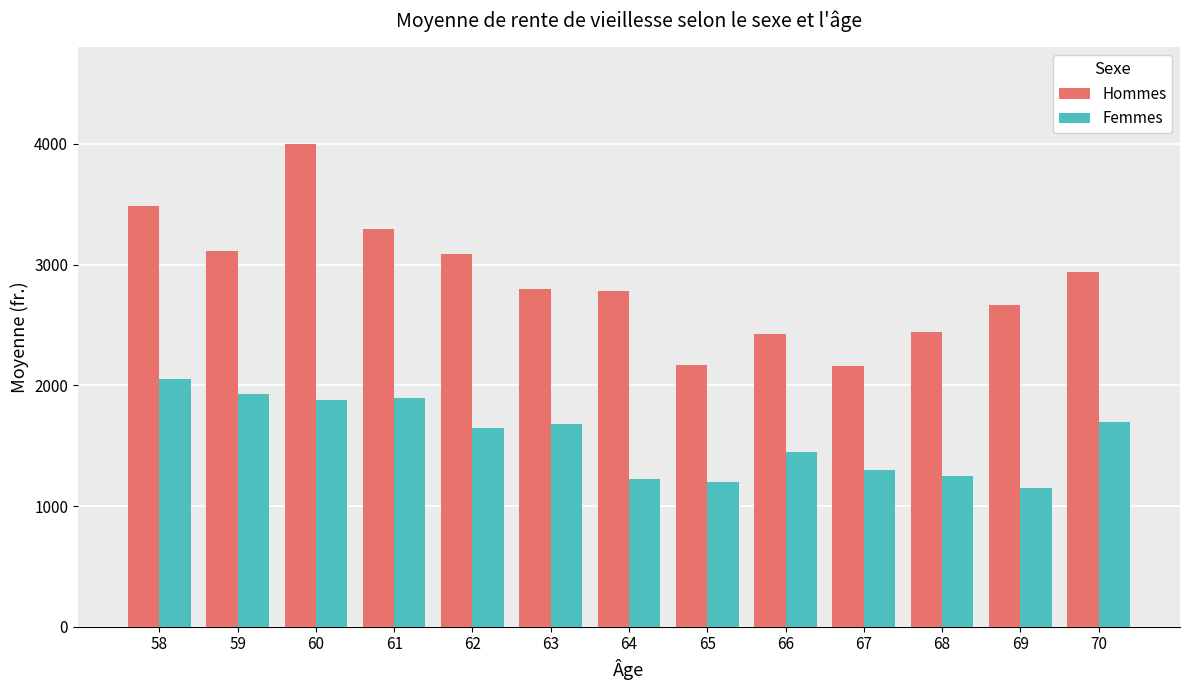

What is the difference between the maximum and minimum values in the Femmes series?

900.6